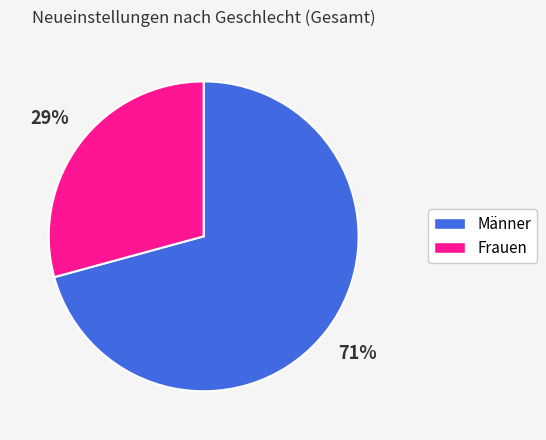

Is there a majority slice in this chart?

Yes